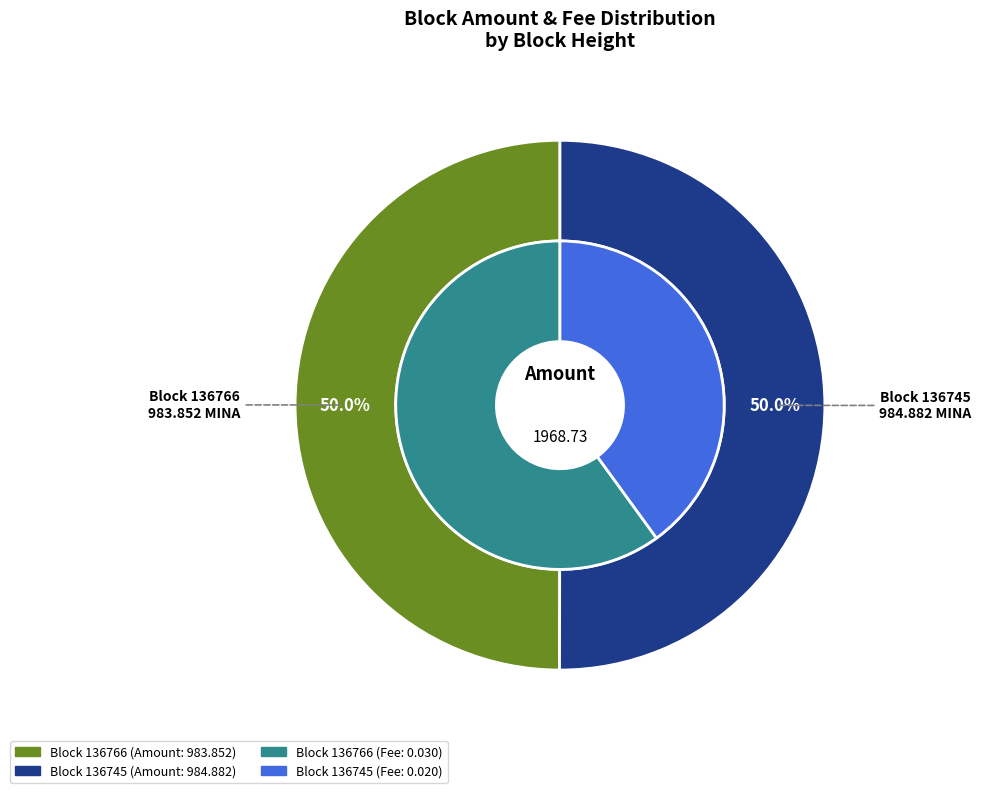

What is the smallest slice in the pie chart?

136766